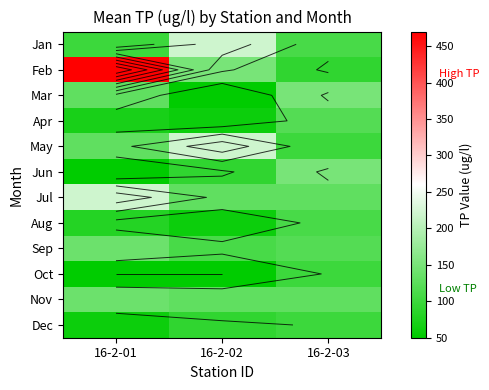

What is the maximum value shown in the chart?

470